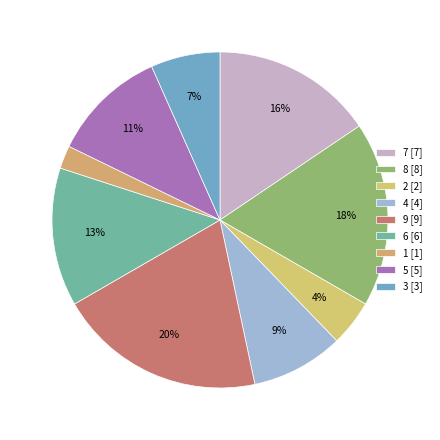

Rank the categories by value from lowest to highest.

1, 2, 3, 4, 5, 6, 7, 8, 9